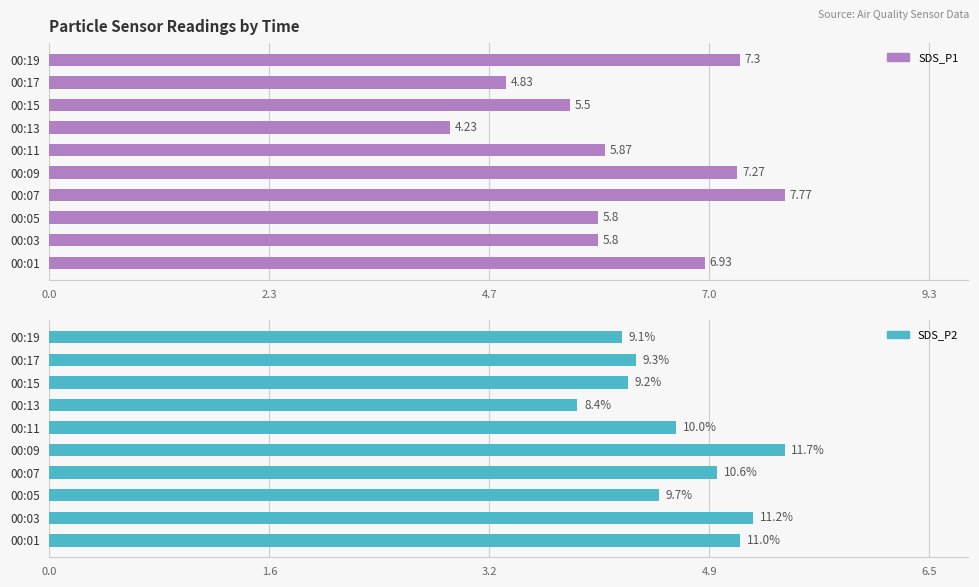

Does the chart contain any negative values?

No